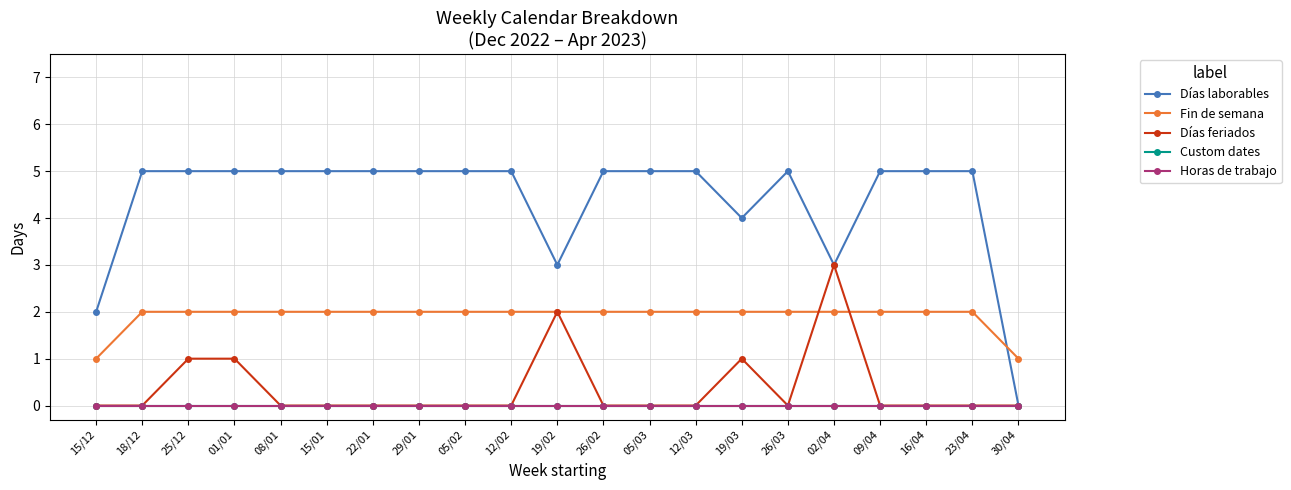

Which series has the largest range (max minus min)?

Días laborables